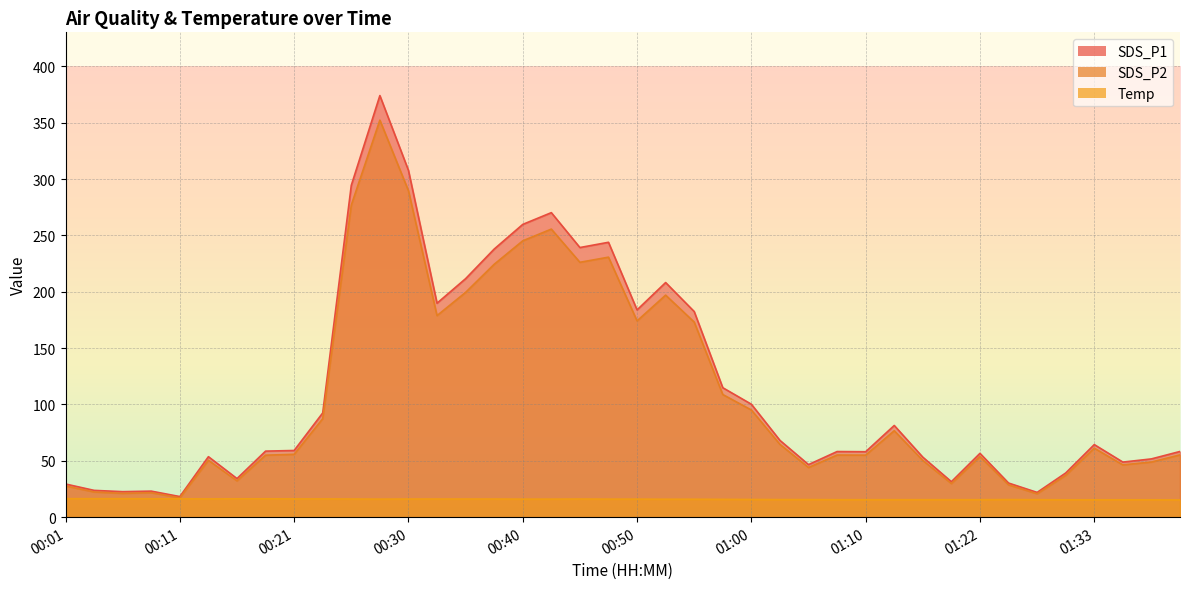

Is it true that Temp equals 4.4 at 01:35?

False